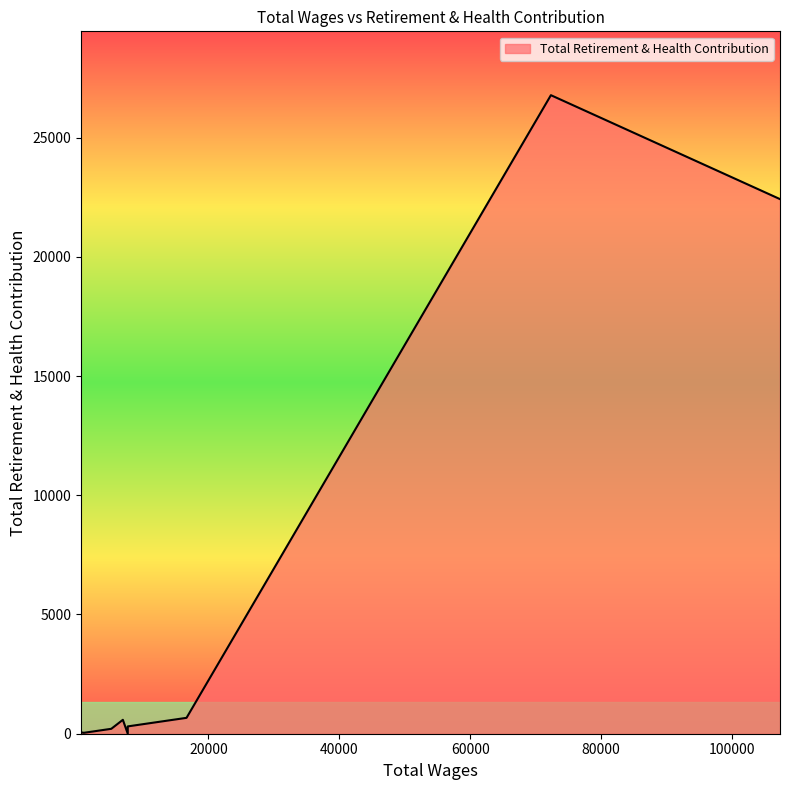

What is the difference between the maximum and second lowest values?

26738